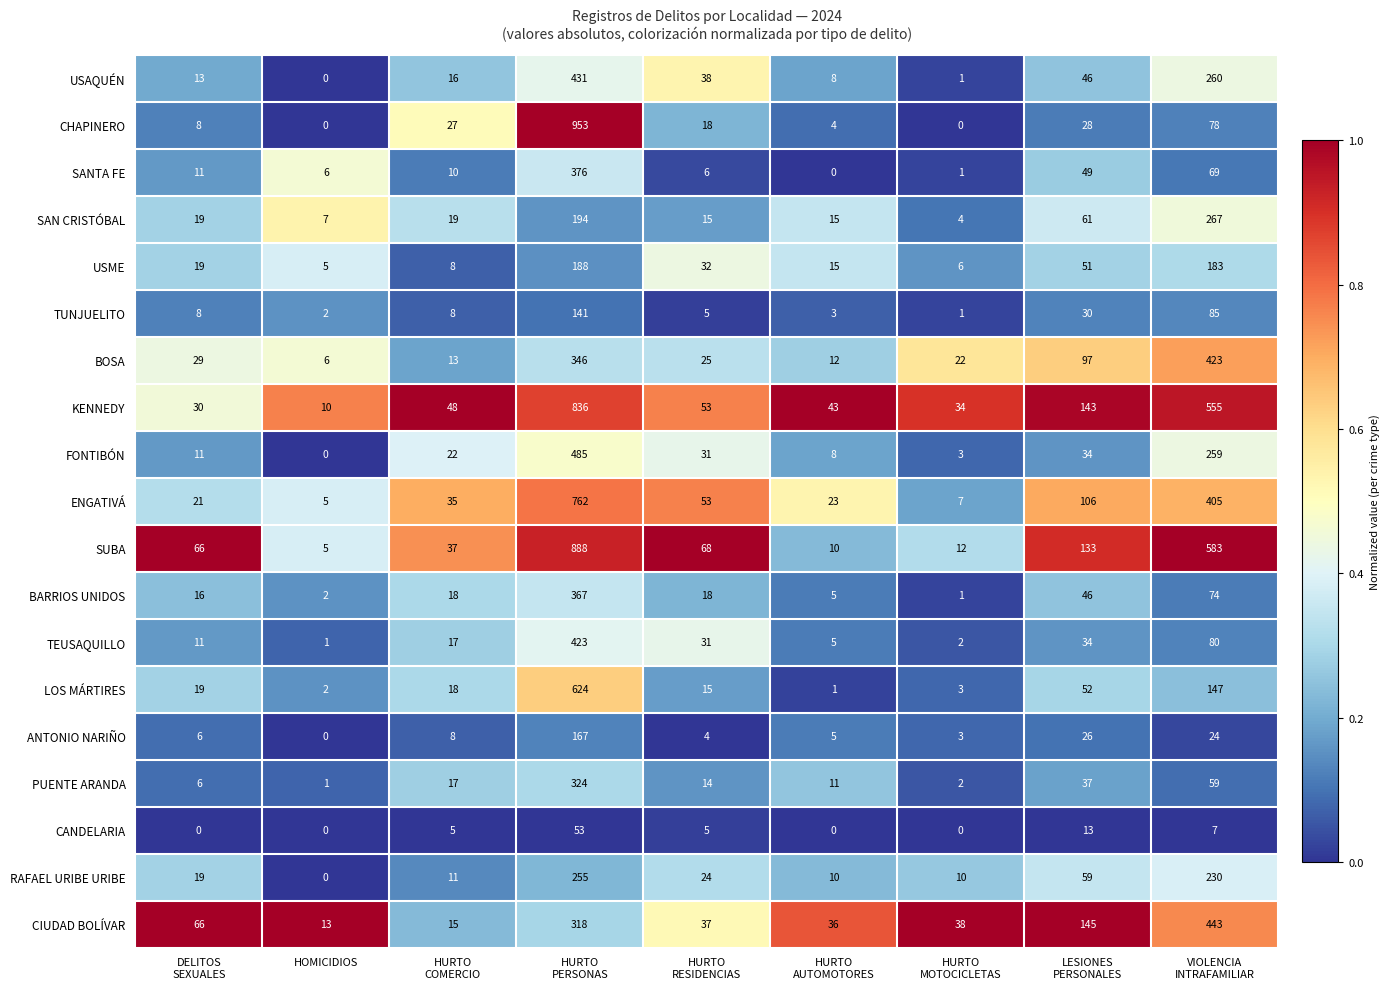

What is the total value across all series at DELITOS
SEXUALES?

378